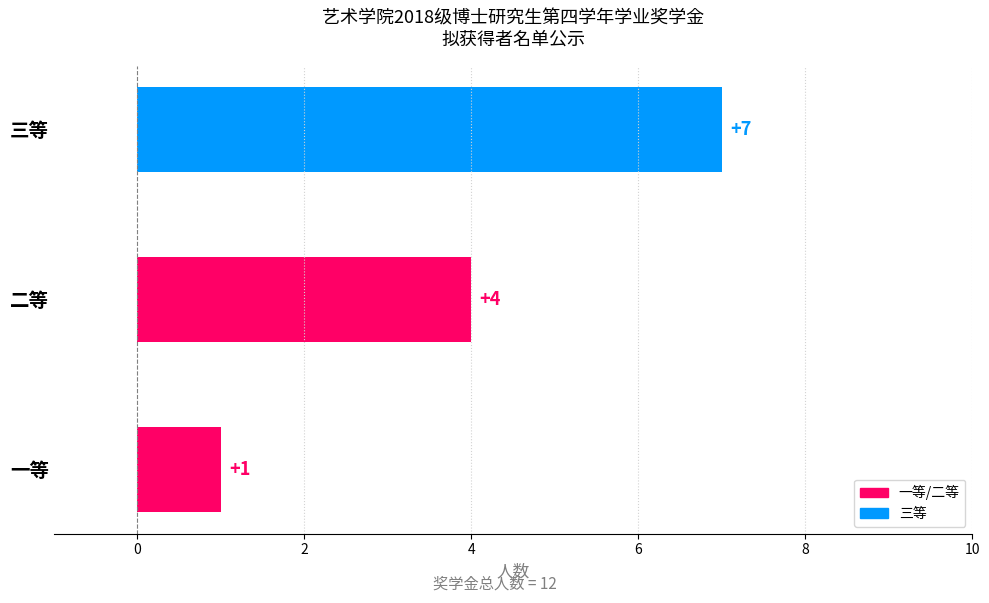

Count the values in the range 1 to 7.

3